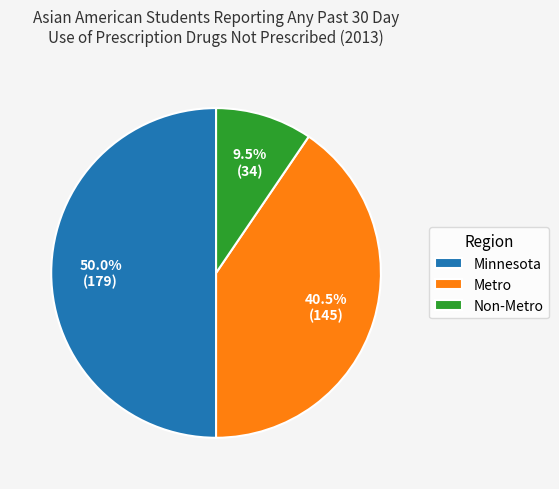

Is Non-Metro the majority of the pie?

No